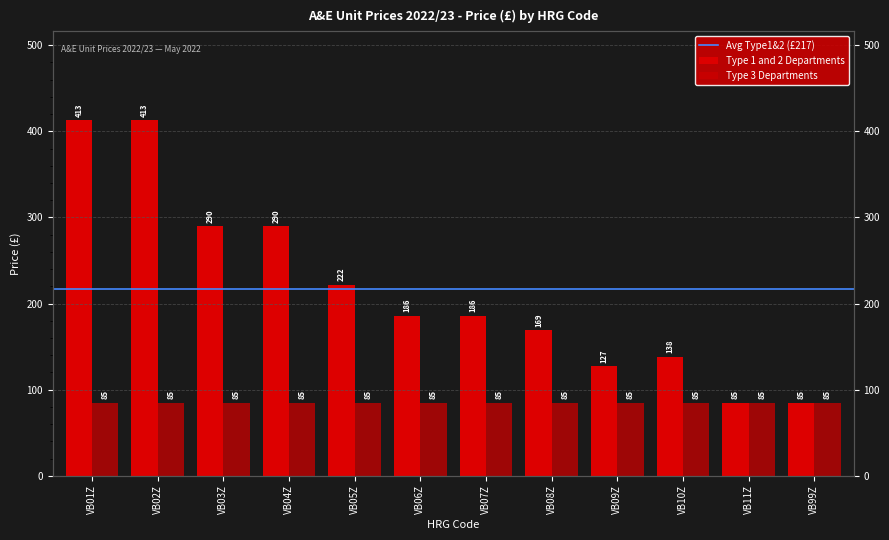

What is the label of the 10th bar from the right?

VB03Z